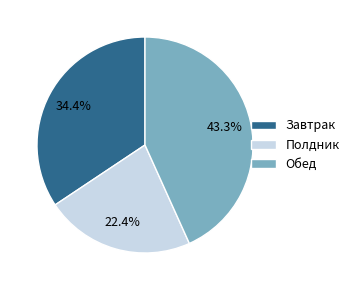

To the nearest percent, what percentage of the pie is Обед?

43%